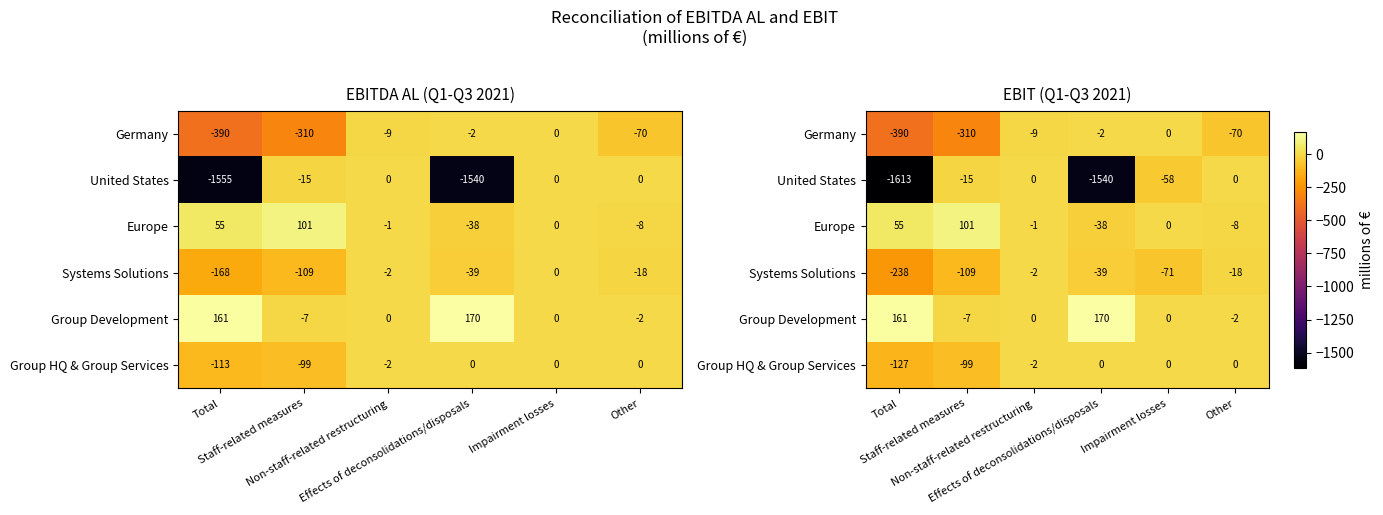

Is the value of United States at Other greater than the value of Systems Solutions at Non-staff-related restructuring?

Yes